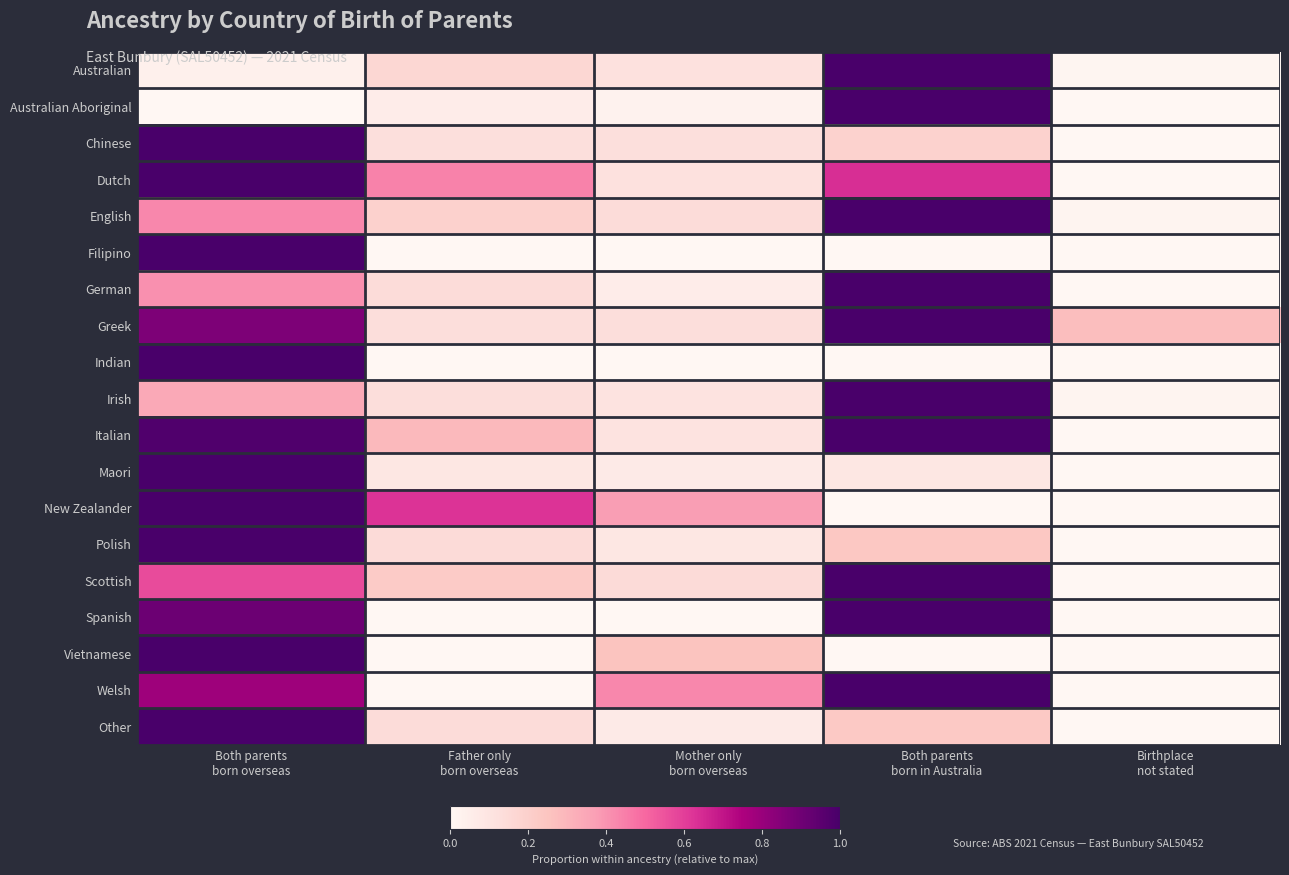

List the series in order of their peak value, lowest first.

Australian, Australian Aboriginal, Chinese, Dutch, English, Filipino, German, Greek, Indian, Irish, Italian, Maori, New Zealander, Polish, Scottish, Spanish, Vietnamese, Welsh, Other